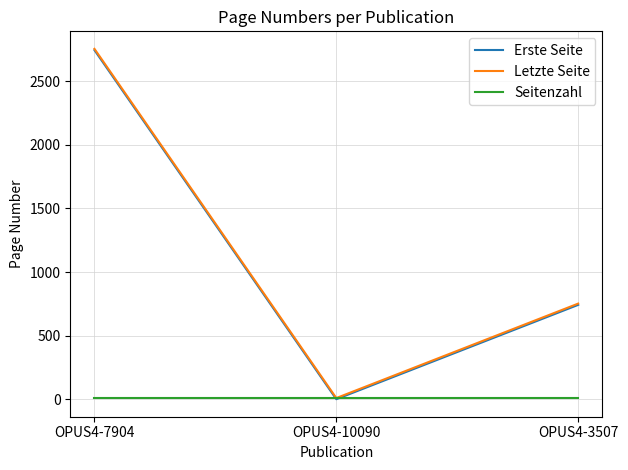

Is it true that Erste Seite equals 2743 at OPUS4-7904?

True